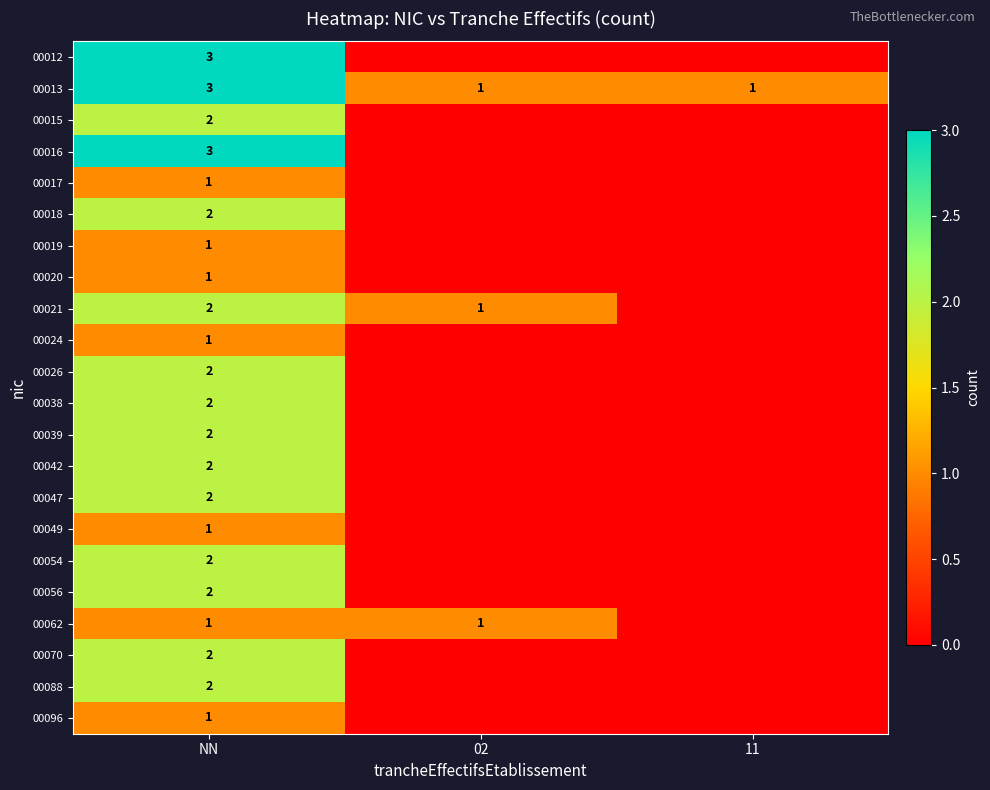

What is the sum of the 00021 values at 02 and NN?

3